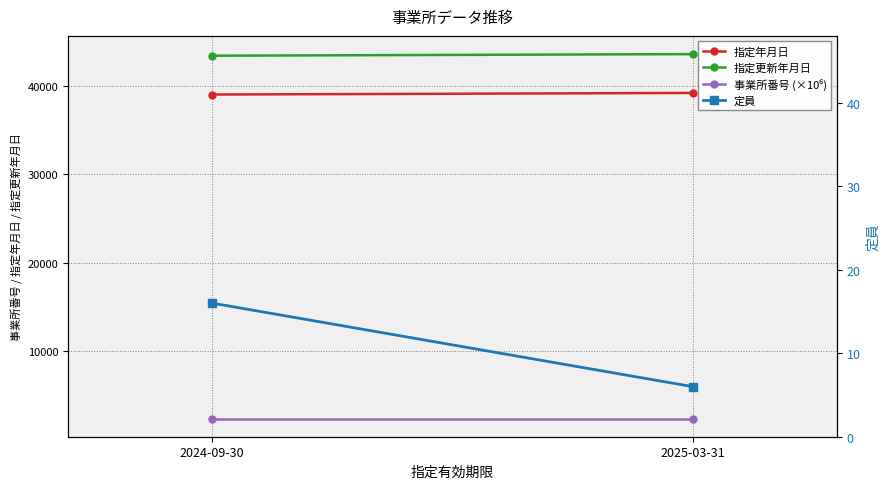

The value of 定員 at 2024-09-30 is 3.7. True or false?

False